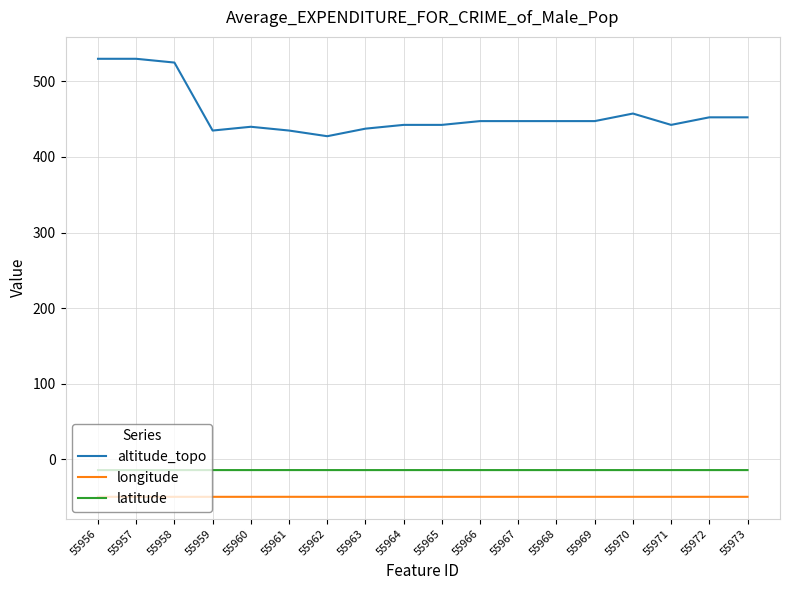

What is the sum of all latitude values?

-261.6